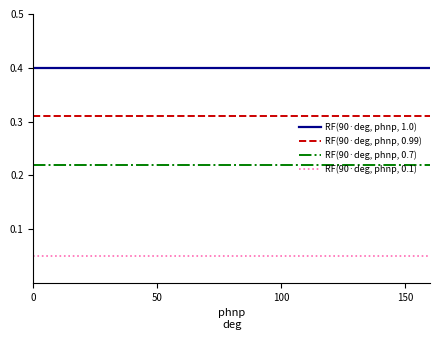

Rank the series by their maximum value, from lowest to highest.

RF(90·deg, phnp, 0.1), RF(90·deg, phnp, 0.7), RF(90·deg, phnp, 0.99), RF(90·deg, phnp, 1.0)